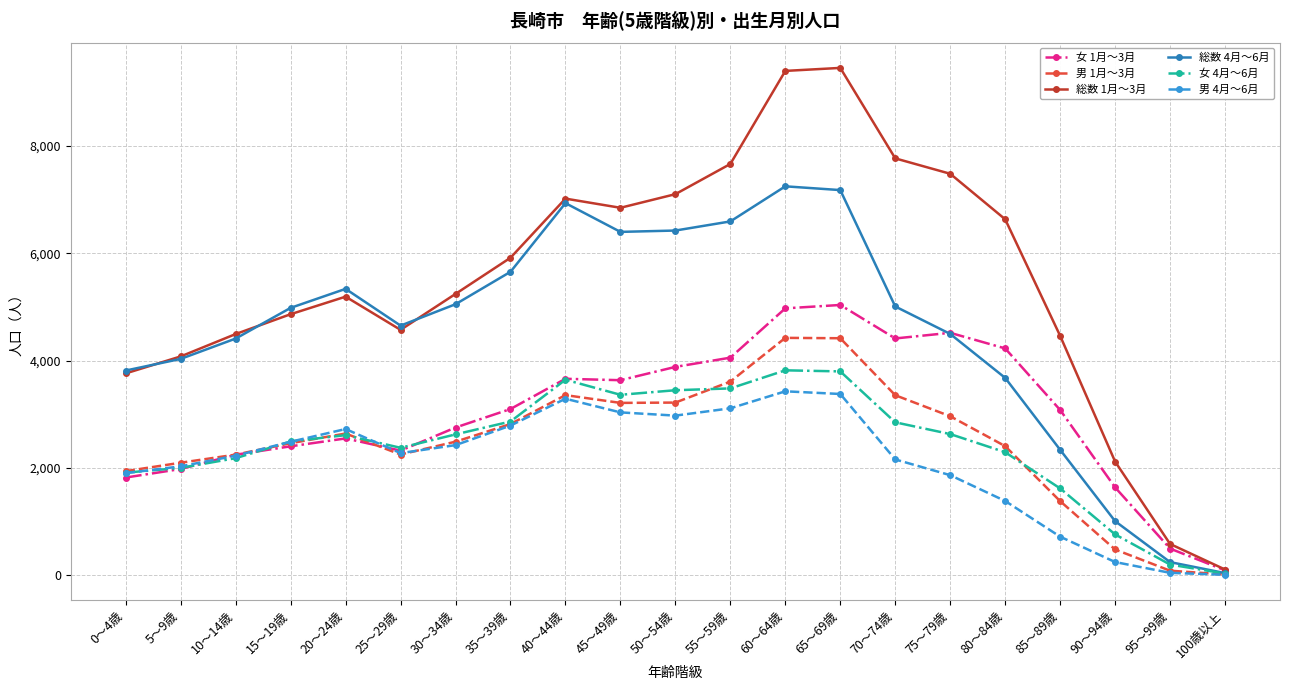

At which category does 男 1月～3月 reach its first local valley?

25～29歳